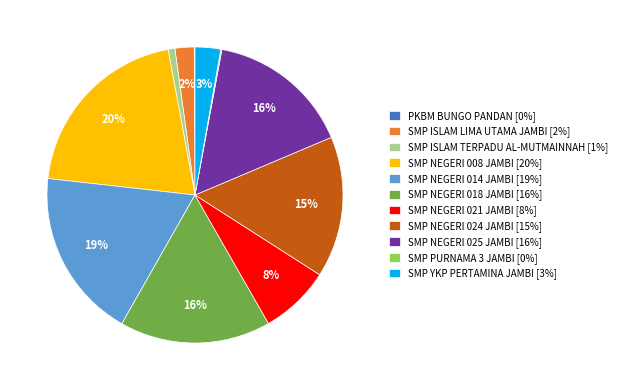

Approximately how many times larger is the value at SMP NEGERI 018 JAMBI [16%] compared to SMP NEGERI 008 JAMBI [20%]?

0.8